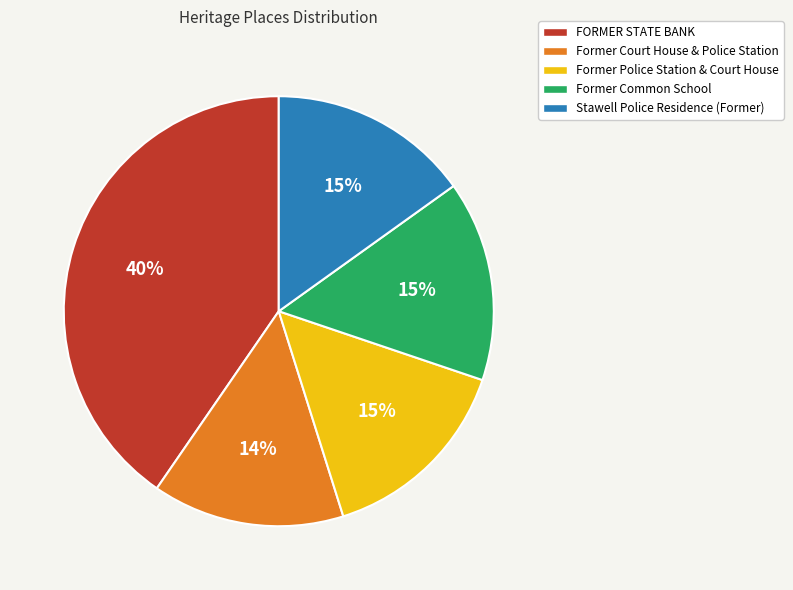

Does Former Court House & Police Station account for over 50% of the chart?

No